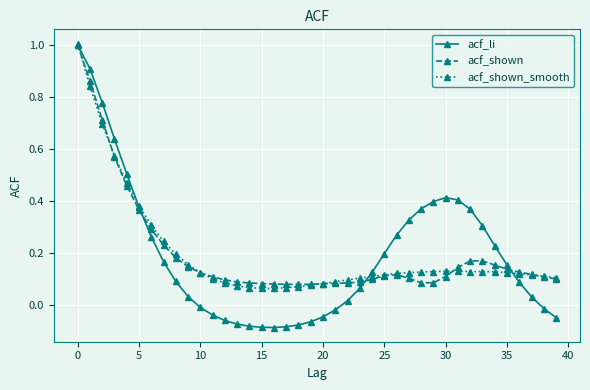

Which series has the largest range (max minus min)?

acf_li